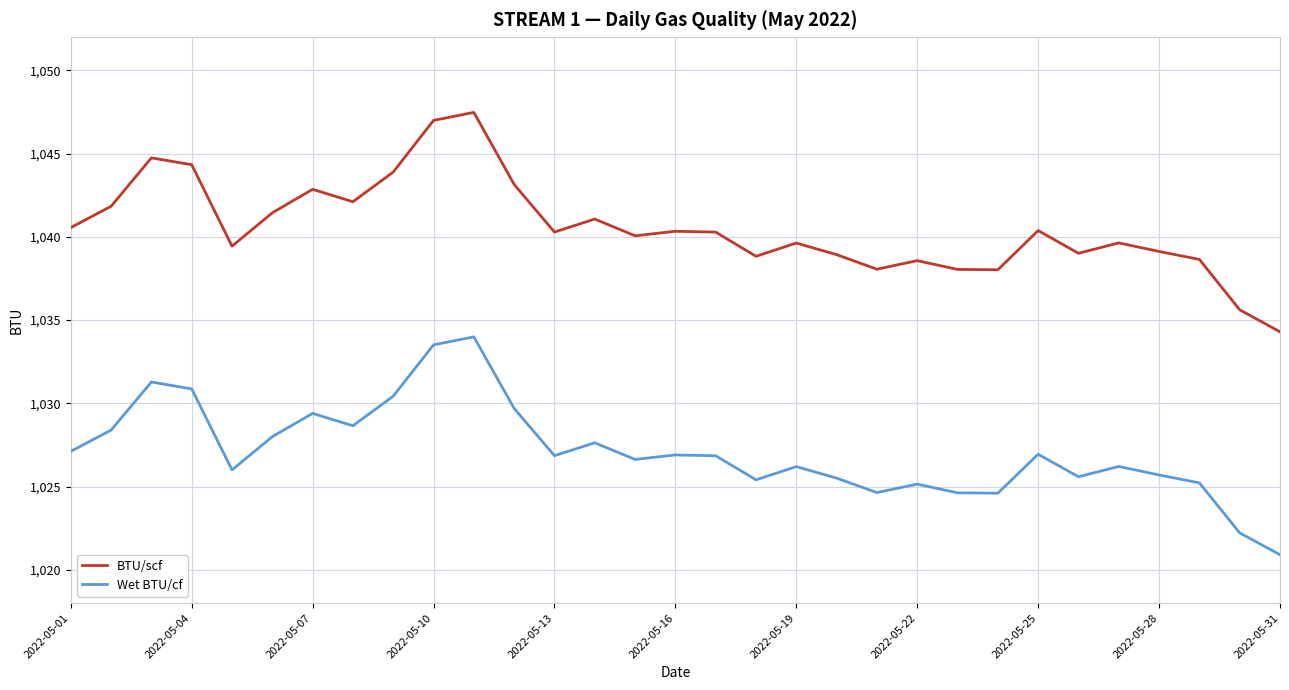

True or false: Wet BTU/cf and BTU/scf cross at least once.

False